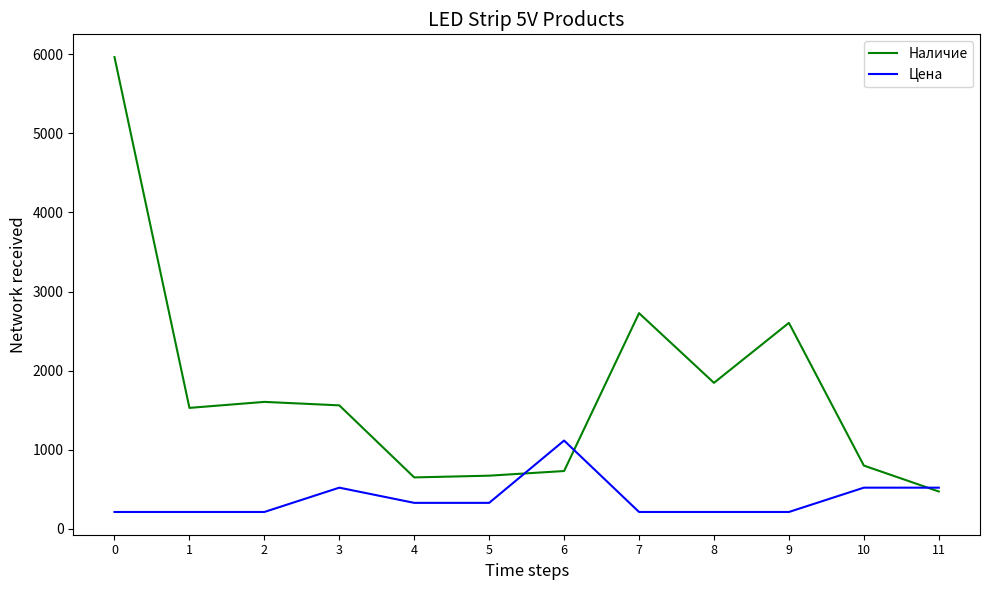

Which series has the largest total across all categories?

Наличие